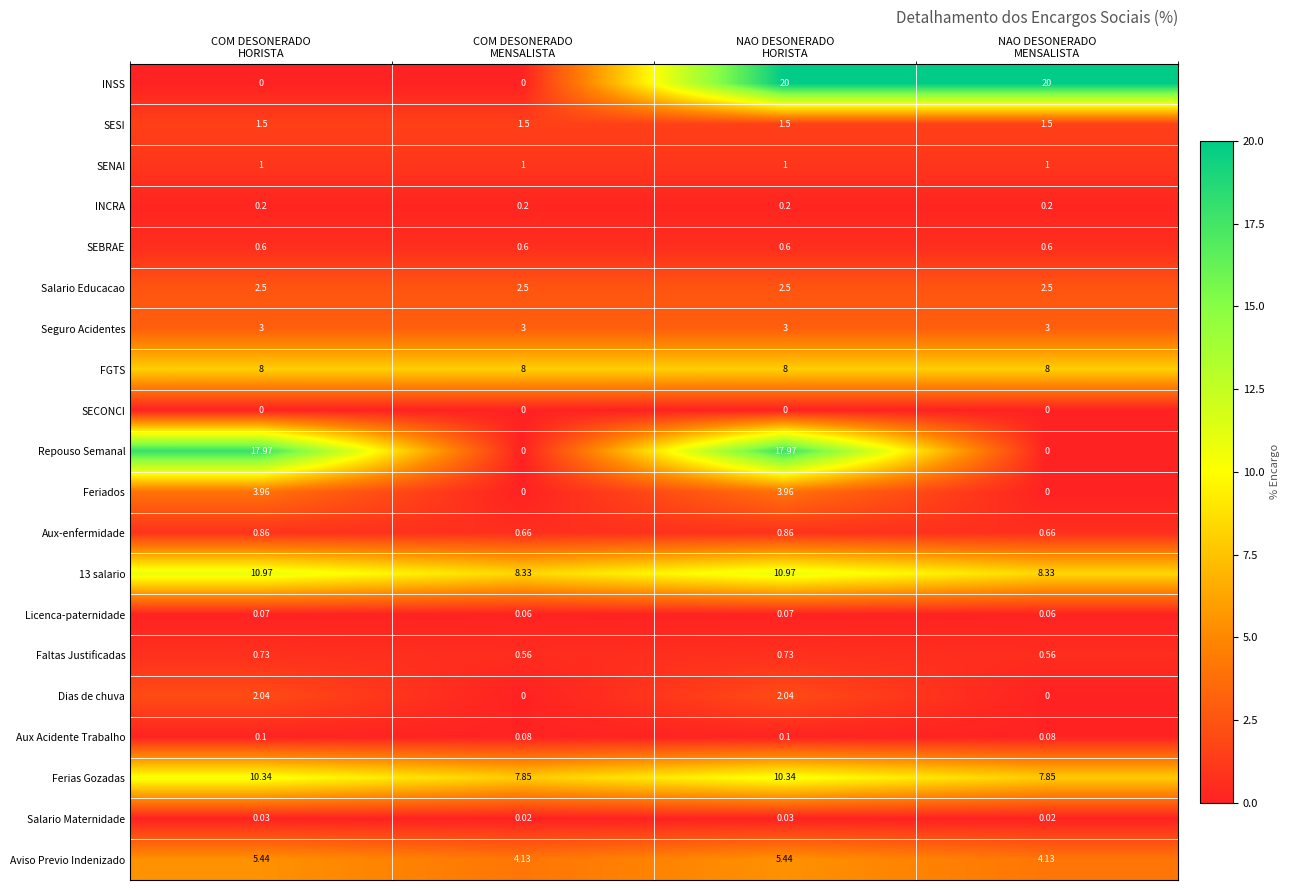

Which series has the largest total across all categories?

INSS